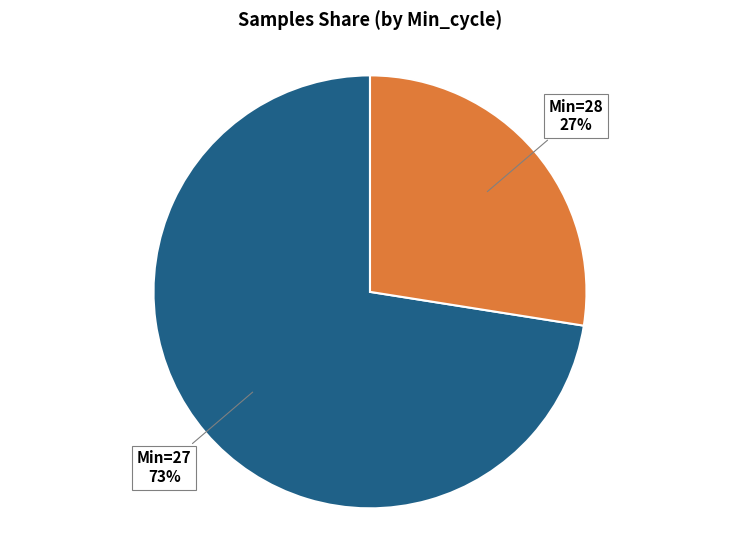

To the nearest percent, what is the average slice percentage?

50%